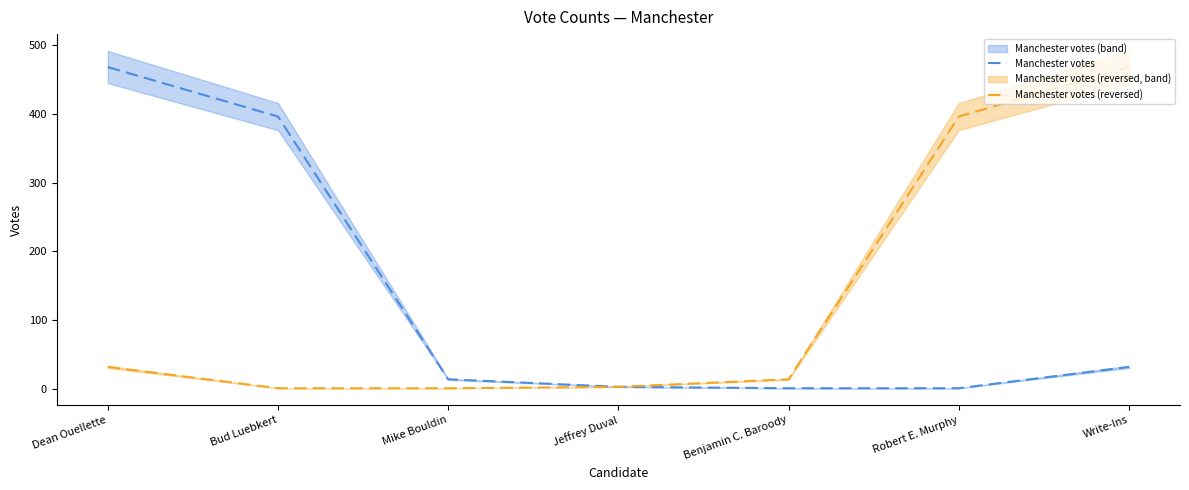

Does the chart have visible grid lines?

No